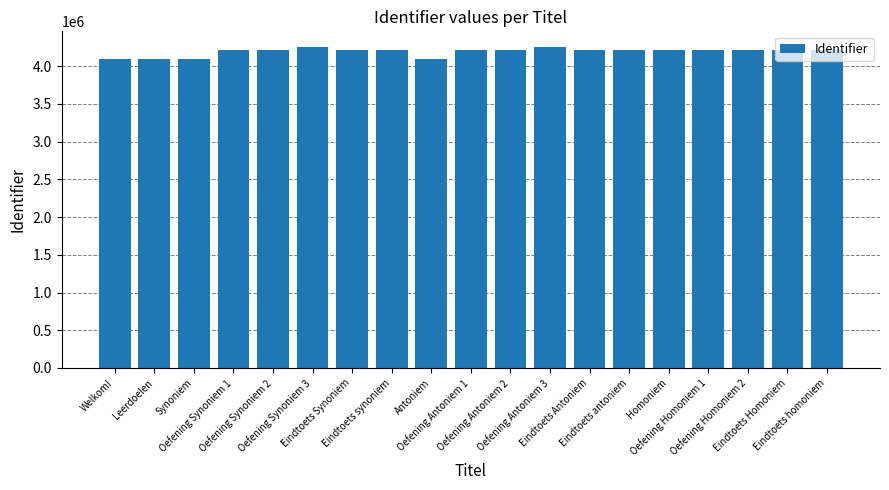

What is the change in value from Eindtoets Synoniem to Eindtoets Antoniem?

+1